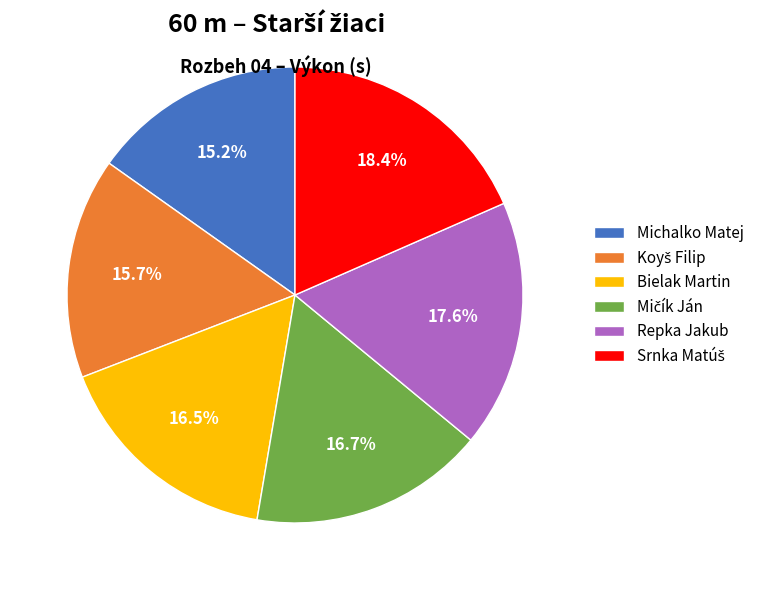

Is there a majority slice in this chart?

No